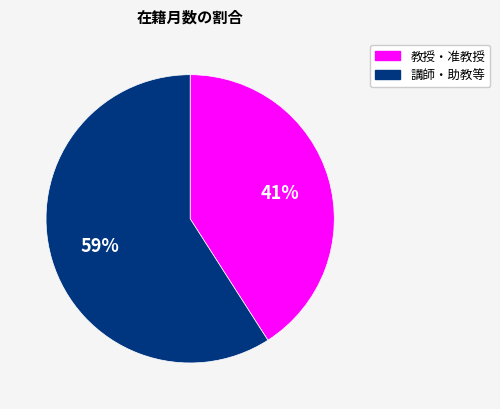

Is there a majority slice in this chart?

Yes